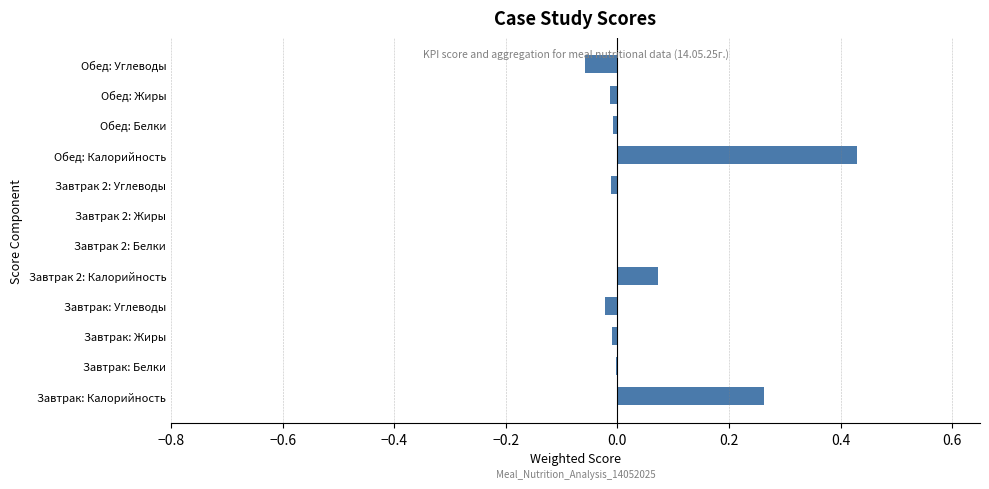

What is the change in value from Обед: Калорийность to Обед: Углеводы?

-0.5